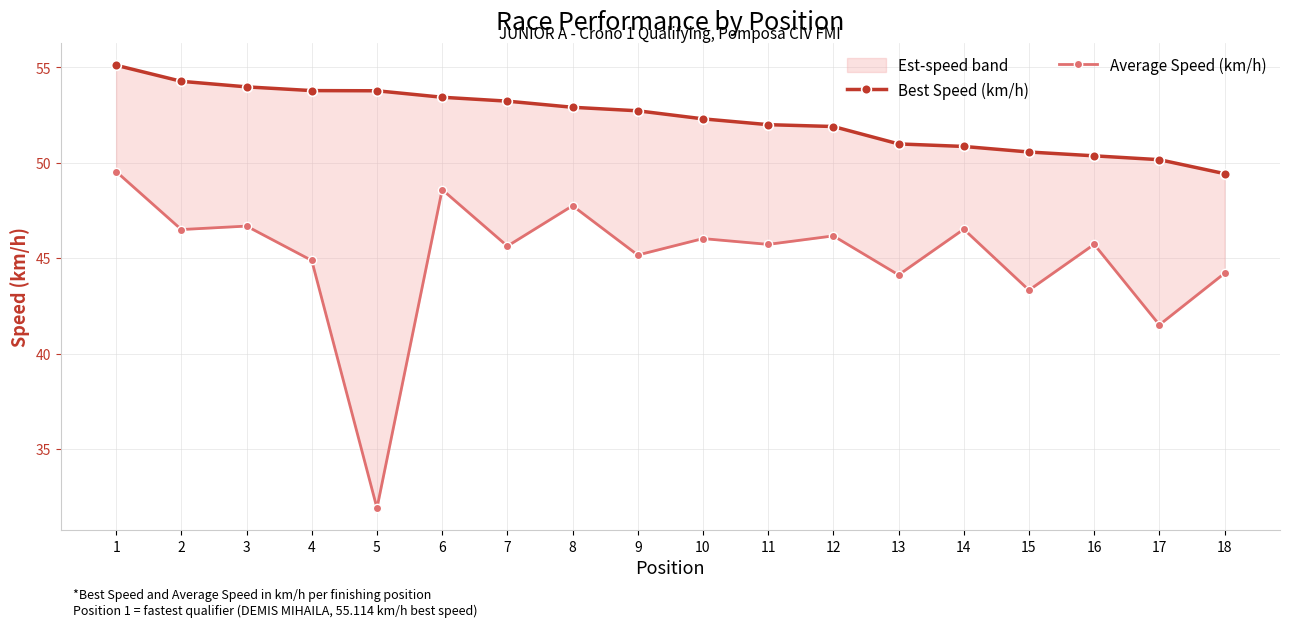

Which series has the widest spread of values?

Average Speed (km/h)